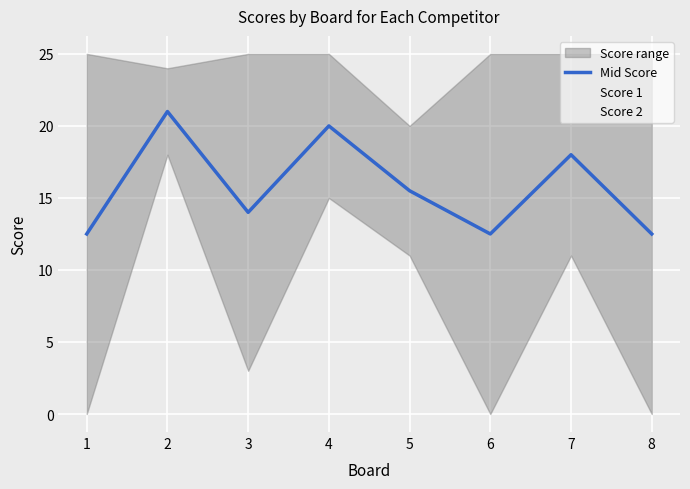

Where is the first local minimum for Score 2?

3